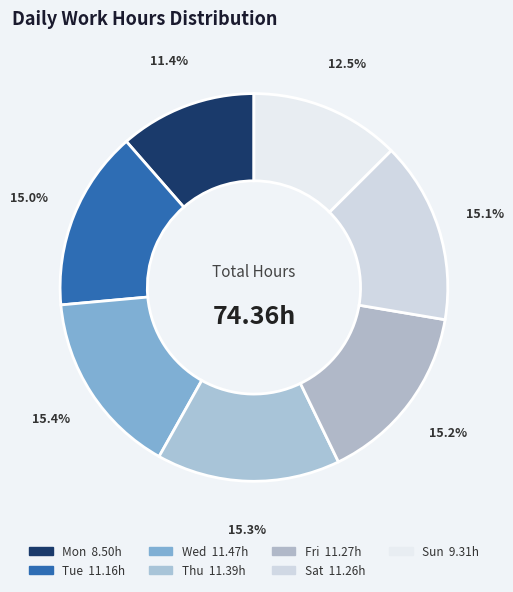

What percentage is the Thu slice, to the nearest percent?

15%